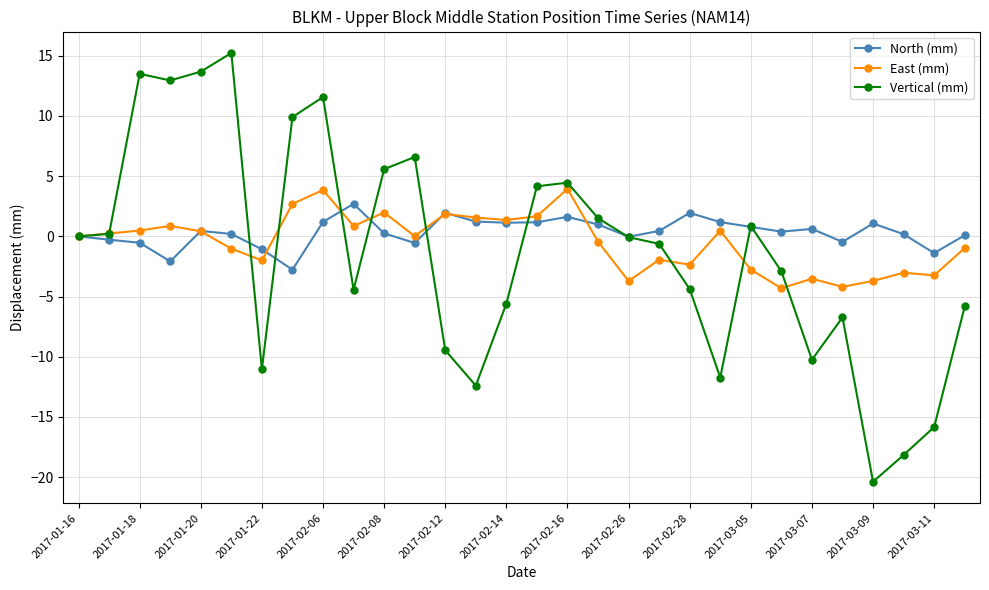

How many data points does each series have?

30